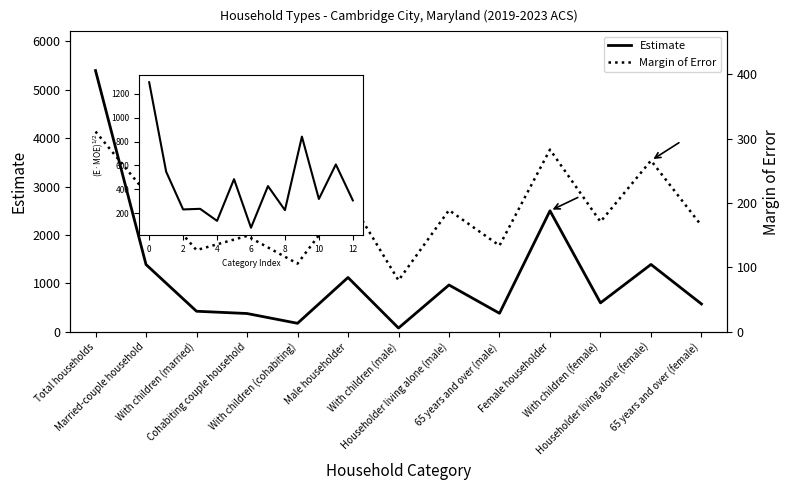

Reading left to right, transcribe all the data shown in this chart.

Estimate: 5396.0	1391.0	427.0	380.0	178.0	1124.0	80.0	969.0	385.0	2501.0	600.0	1393.0	577.0
Margin of Error: 311.0	216.0	127.0	149.0	106.0	210.0	80.0	189.0	134.0	283.0	171.0	266.0	165.0
Inset curve: 1295.4	548.1	232.9	237.9	137.4	485.8	80.0	427.9	227.1	841.3	320.3	608.7	308.6